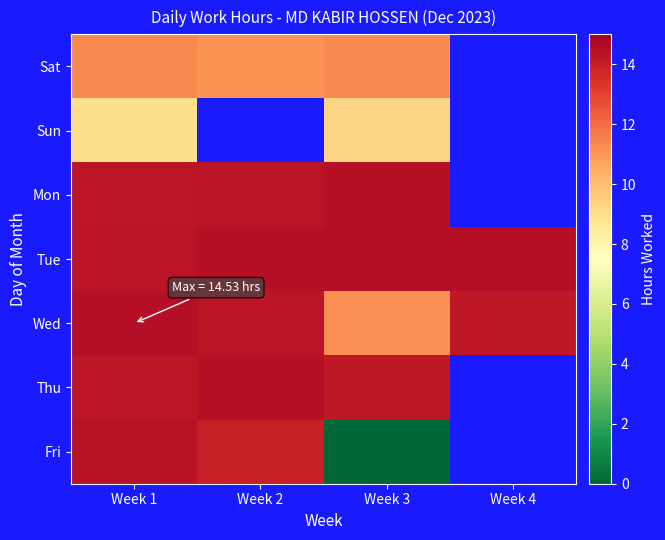

Between Week 3 and Week 1, which is larger?

Week 1